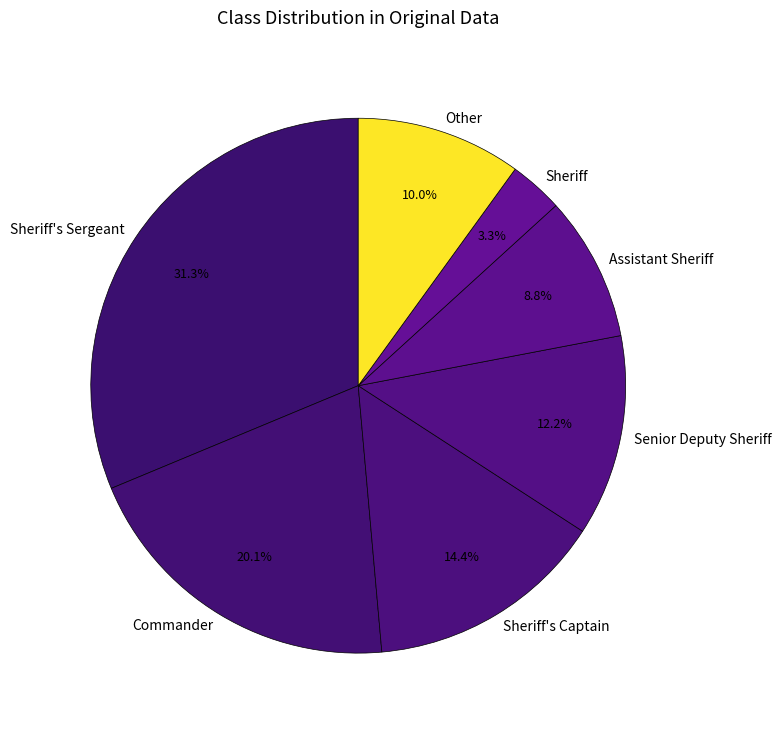

How many slices are in this pie chart?

7